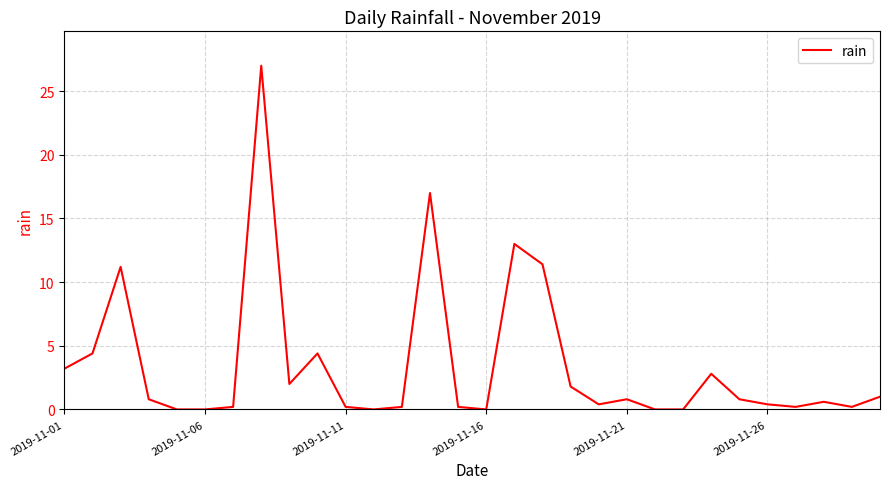

What is the difference between the second highest and minimum values?

17.0